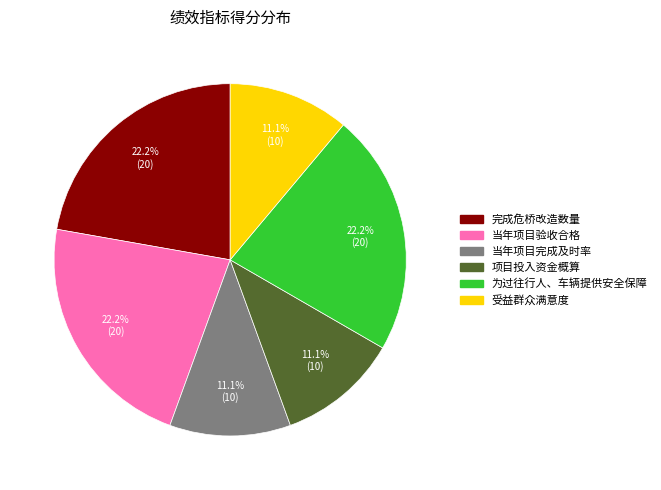

To the nearest percent, what is the average slice percentage?

17%